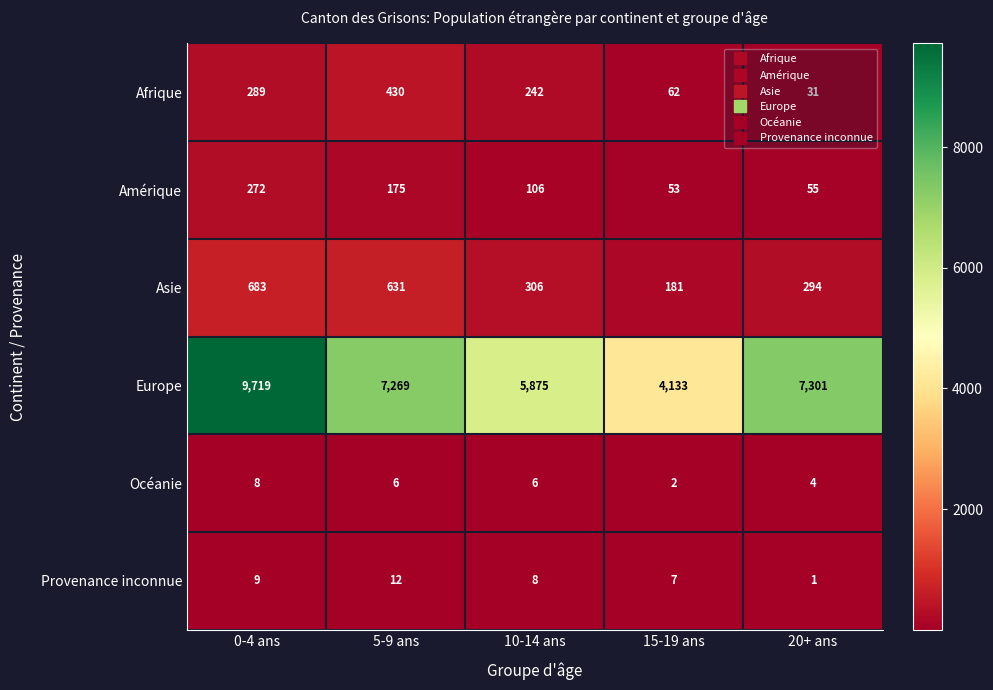

At which label is Europe closest to 6926?

5-9 ans